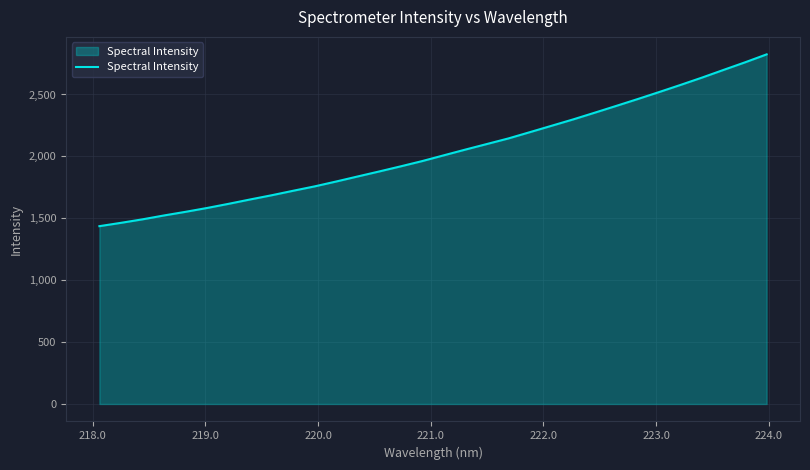

What is the average value?

2036.6